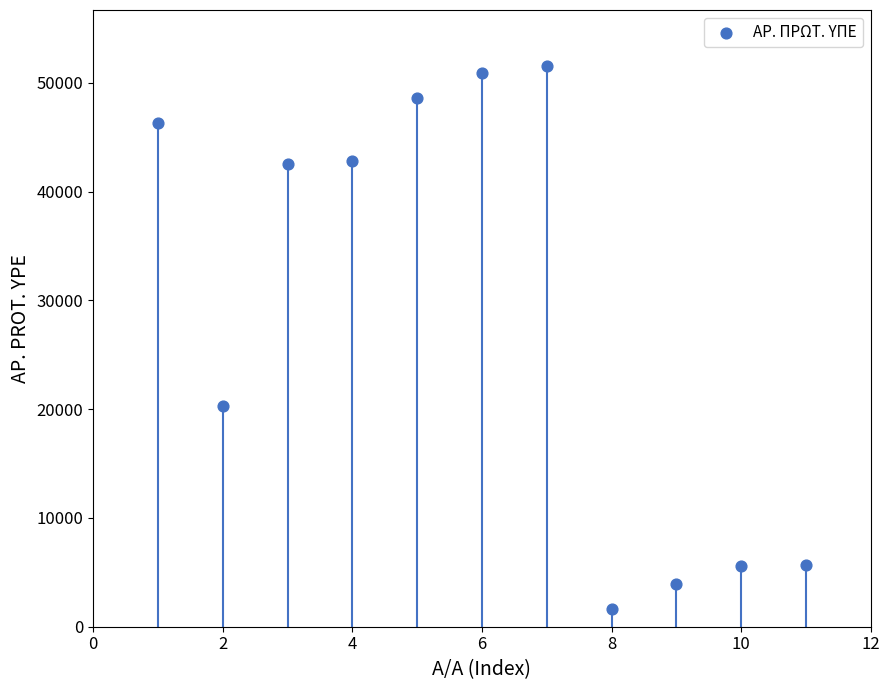

What is the range of X values (max minus min)?

10